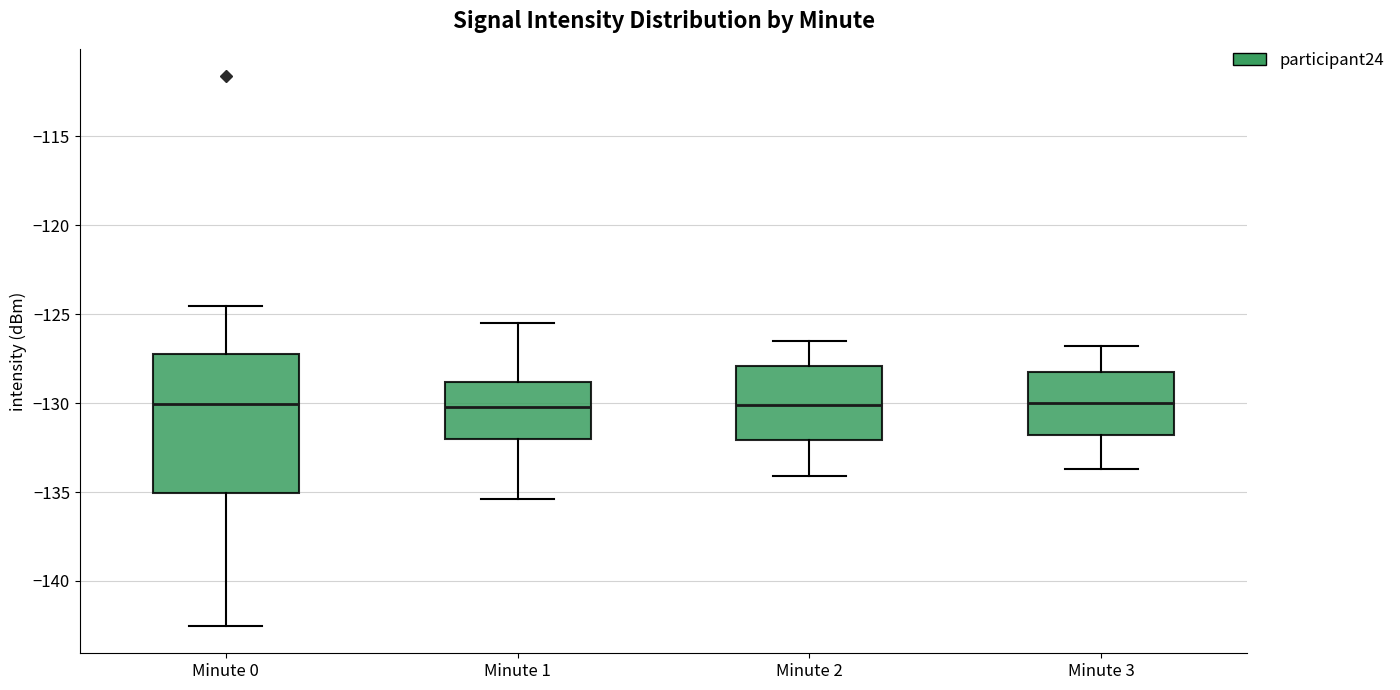

Reading left to right, read every box against the y-axis: the position of its median line, the range the box covers, and the ends of its whiskers. The values are not printed on the chart, so give them approximately, as read against the axis.

Minute 0: median -130.0, box -135.0 to -127.5, whiskers -142.5 to -124.5
Minute 1: median -130.0, box -132.0 to -129.0, whiskers -135.5 to -125.5
Minute 2: median -130.0, box -132.0 to -128.0, whiskers -134.0 to -126.5
Minute 3: median -130.0, box -132.0 to -128.0, whiskers -133.5 to -127.0